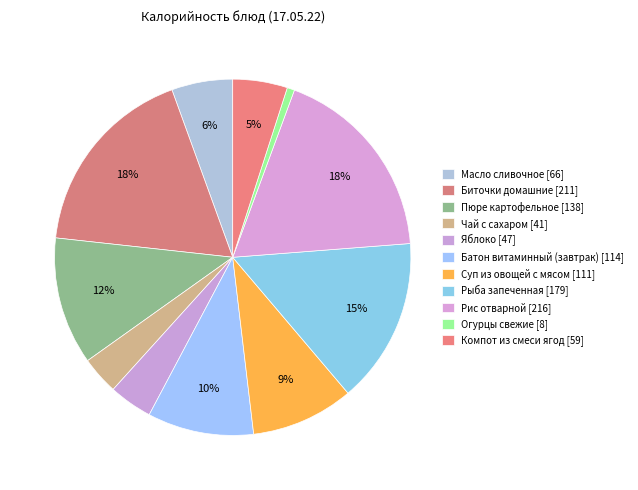

Is it true that Пюре картофельное is 12% of the pie?

True